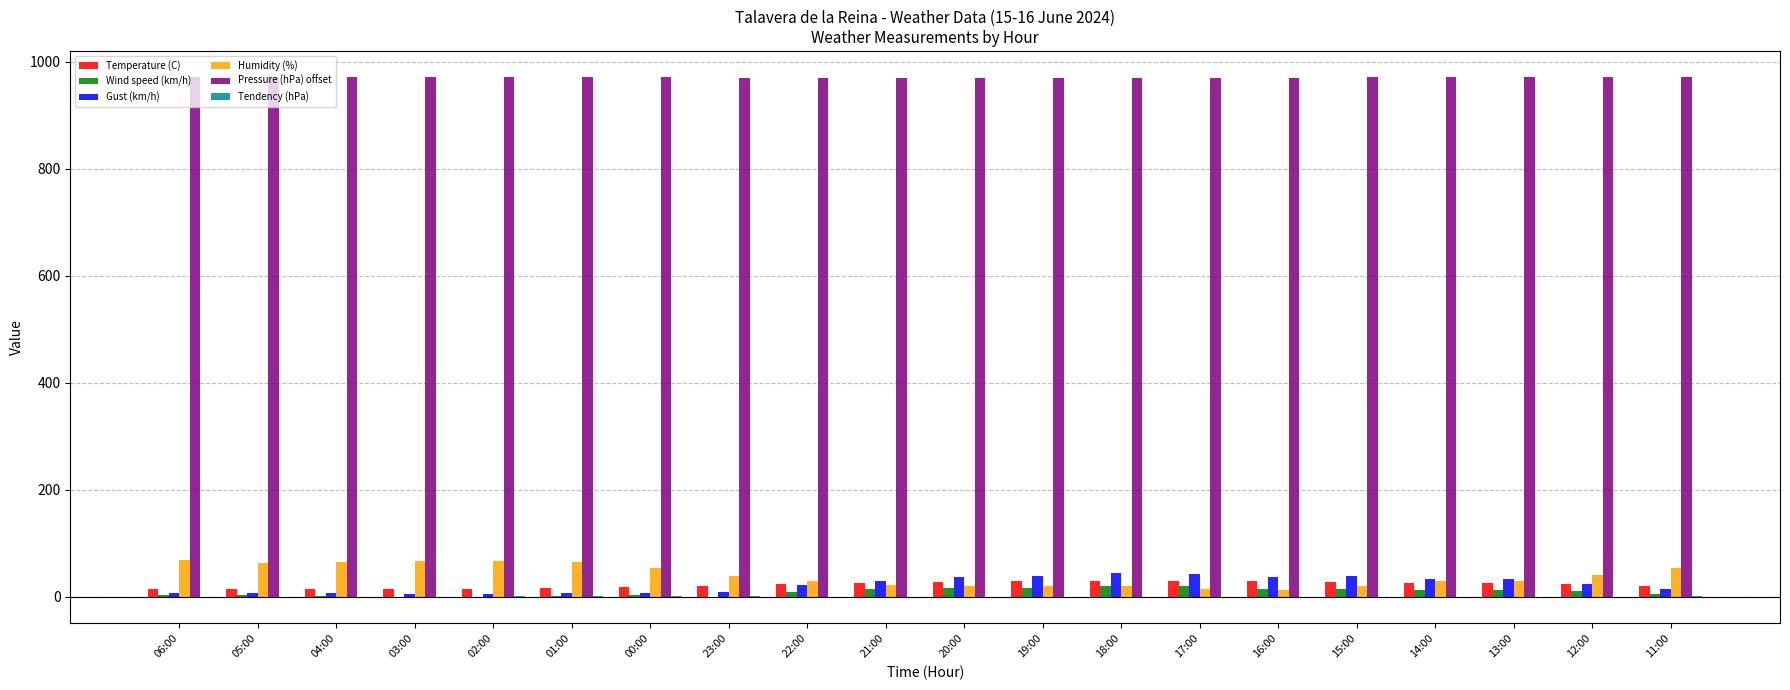

Which series has the largest total across all categories?

Pressure (hPa) offset